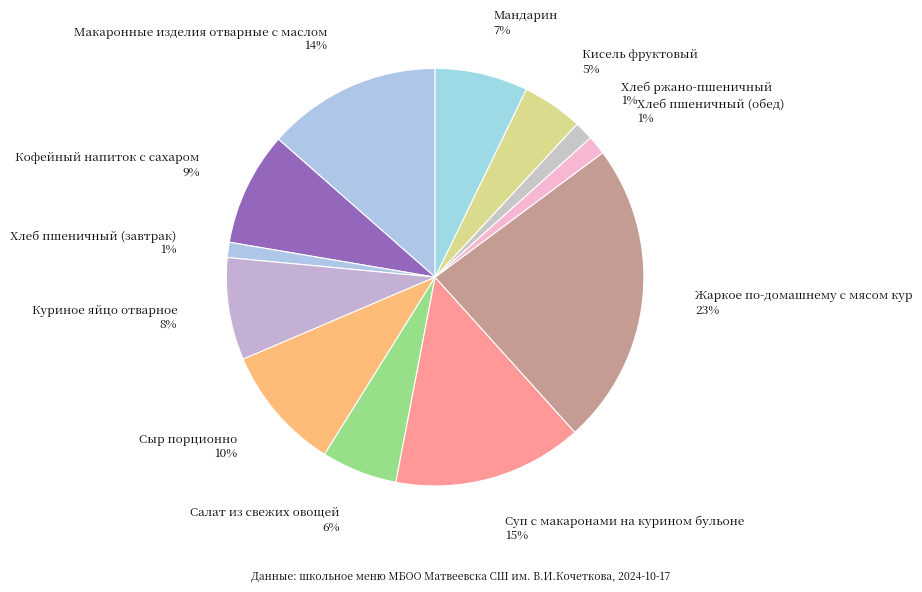

What is the largest slice in the pie chart?

Жаркое по-домашнему с мясом кур